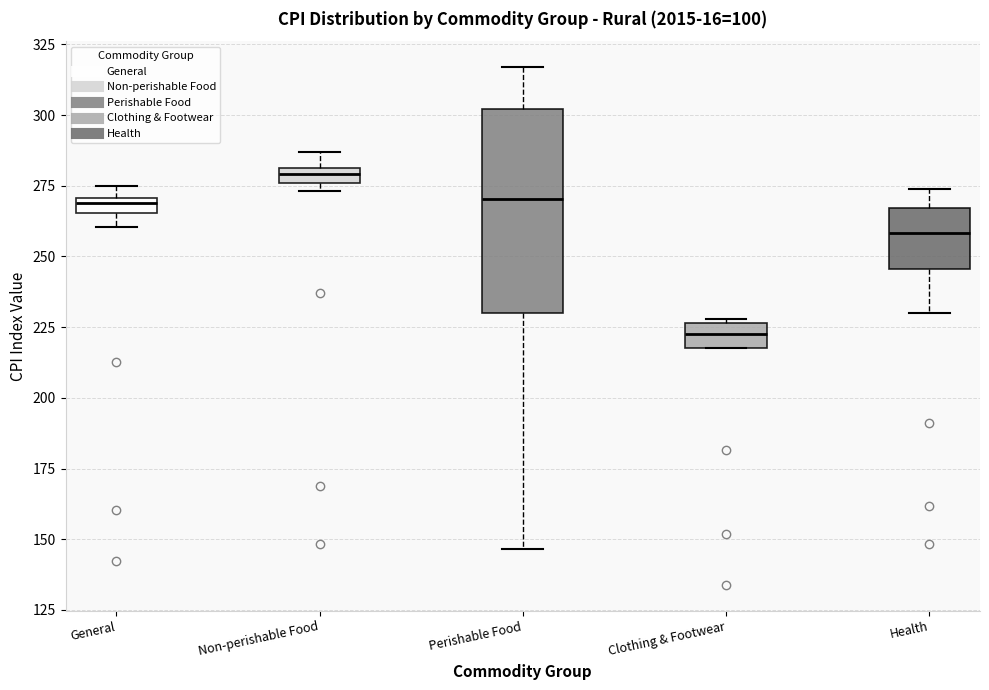

Which box's median line is the highest?

Non-perishable Food